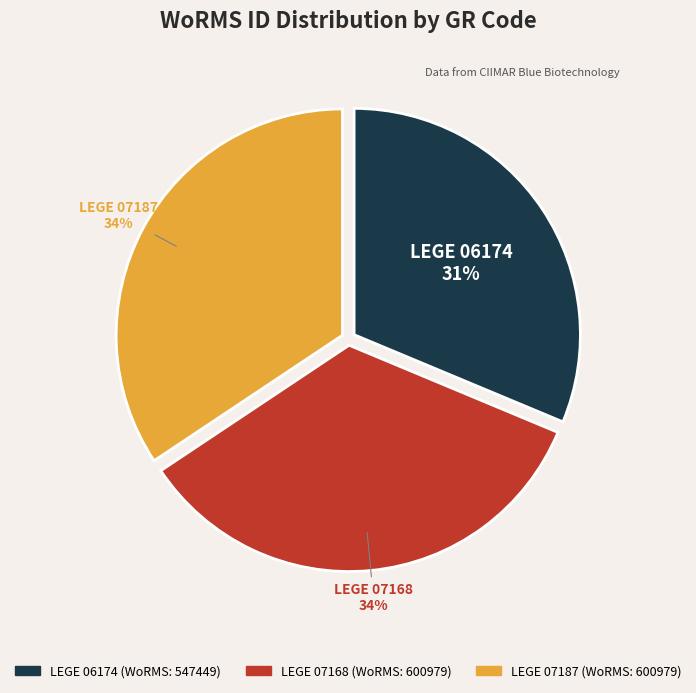

How many slices are in this pie chart?

3